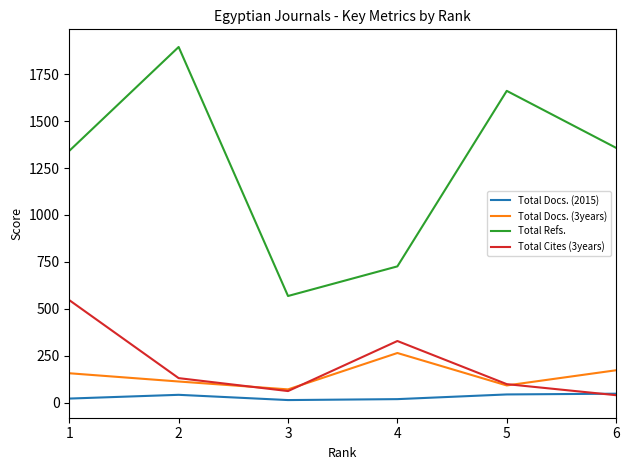

What is the highest value of the Total Refs. series?

1896